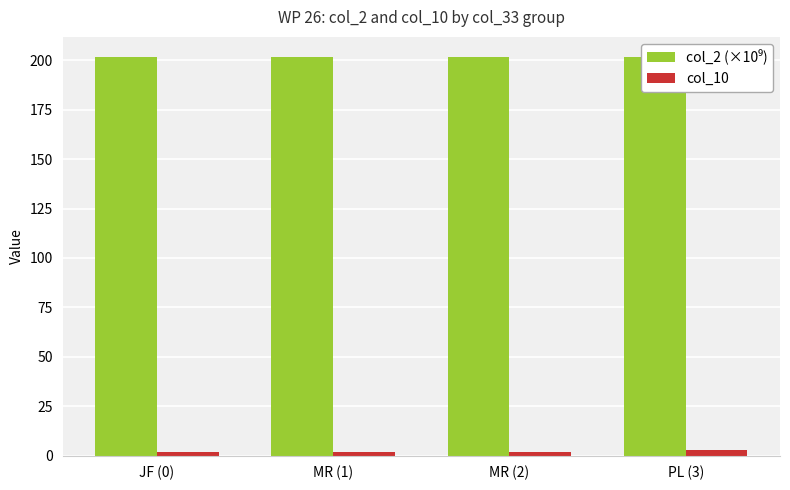

What is the label of the 4th bar from the left?

PL (3)